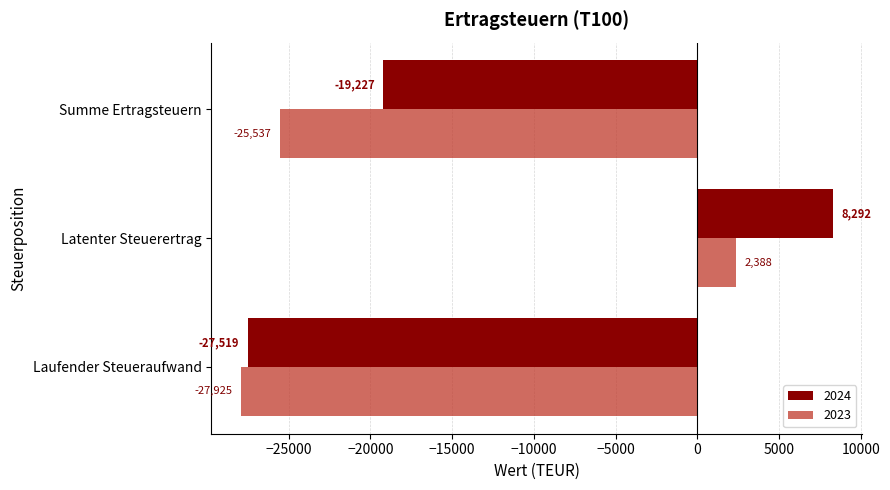

The 2023 series shows -37109 at Summe Ertragsteuern. True or false?

False